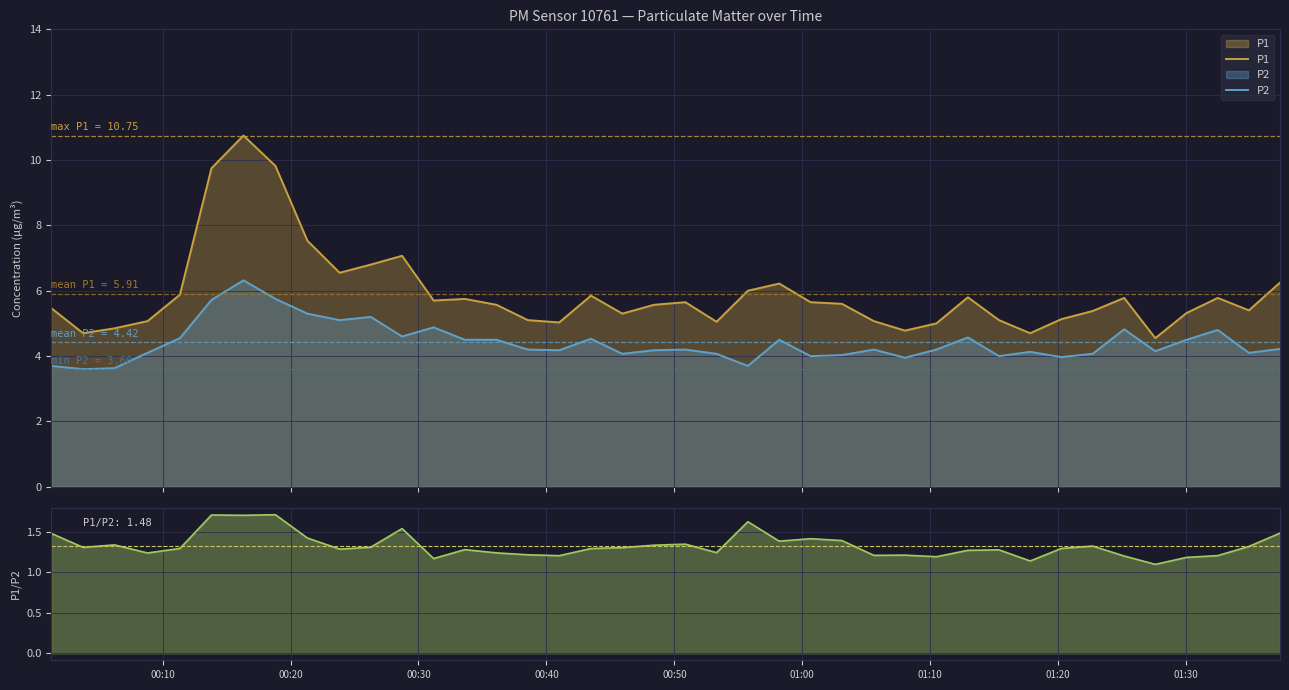

True or false: P1 and P2 cross at least once.

False